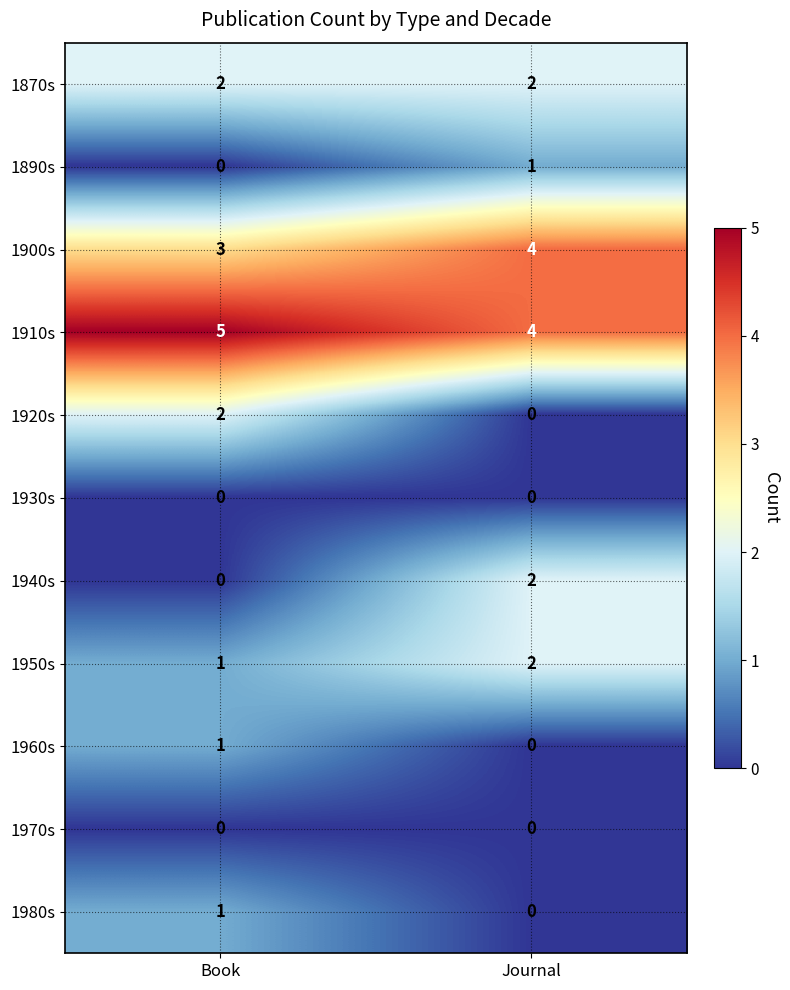

Reading left to right, list all the values displayed in this chart.

1870s: Book=2	Journal=2
1890s: Book=0	Journal=1
1900s: Book=3	Journal=4
1910s: Book=5	Journal=4
1920s: Book=2	Journal=0
1930s: Book=0	Journal=0
1940s: Book=0	Journal=2
1950s: Book=1	Journal=2
1960s: Book=1	Journal=0
1970s: Book=0	Journal=0
1980s: Book=1	Journal=0